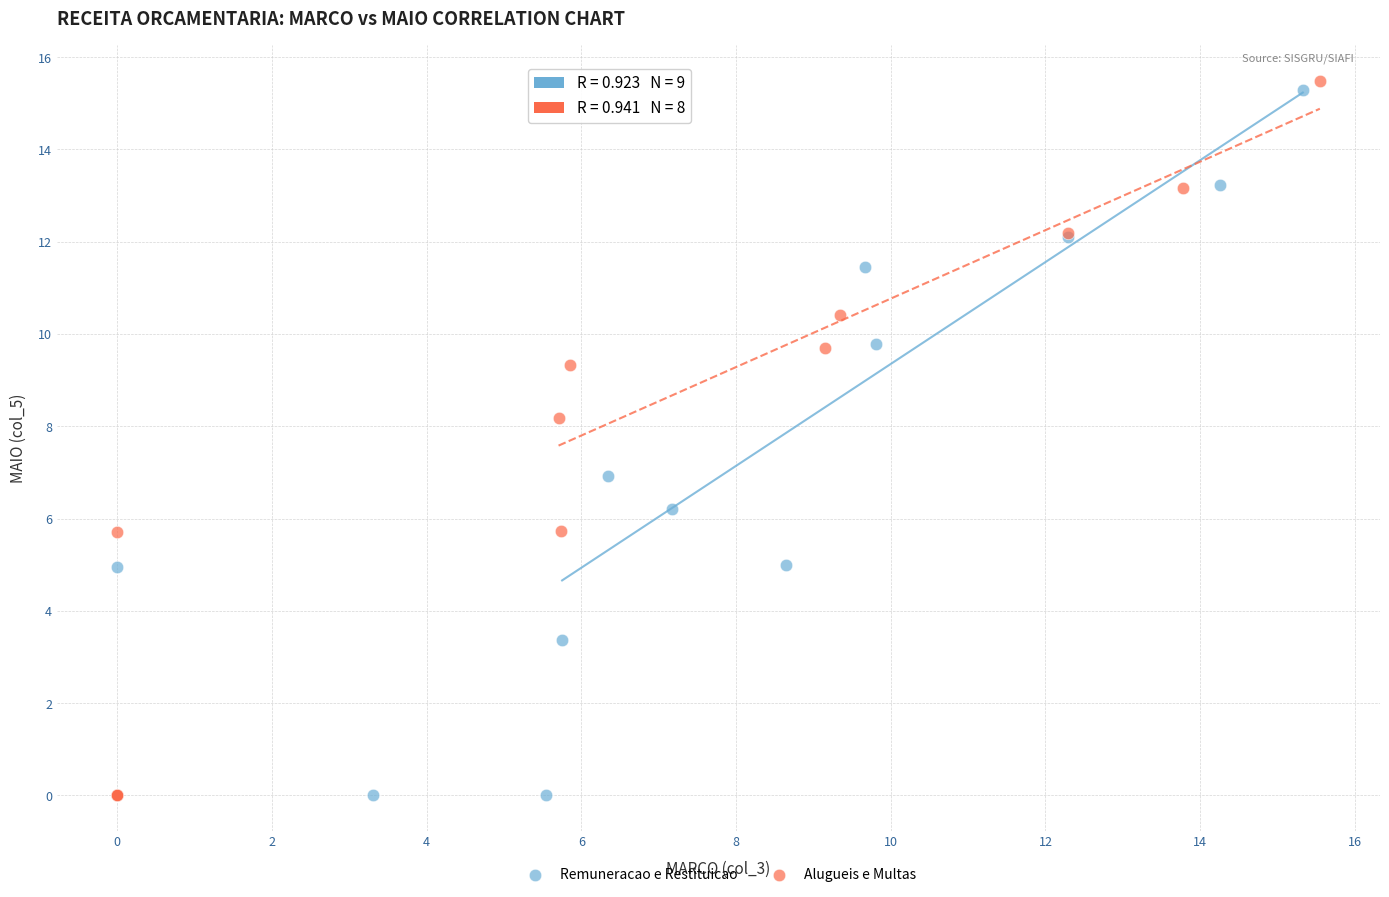

What are all the series names shown in the legend?

Remuneracao e Restituicao, Alugueis e Multas